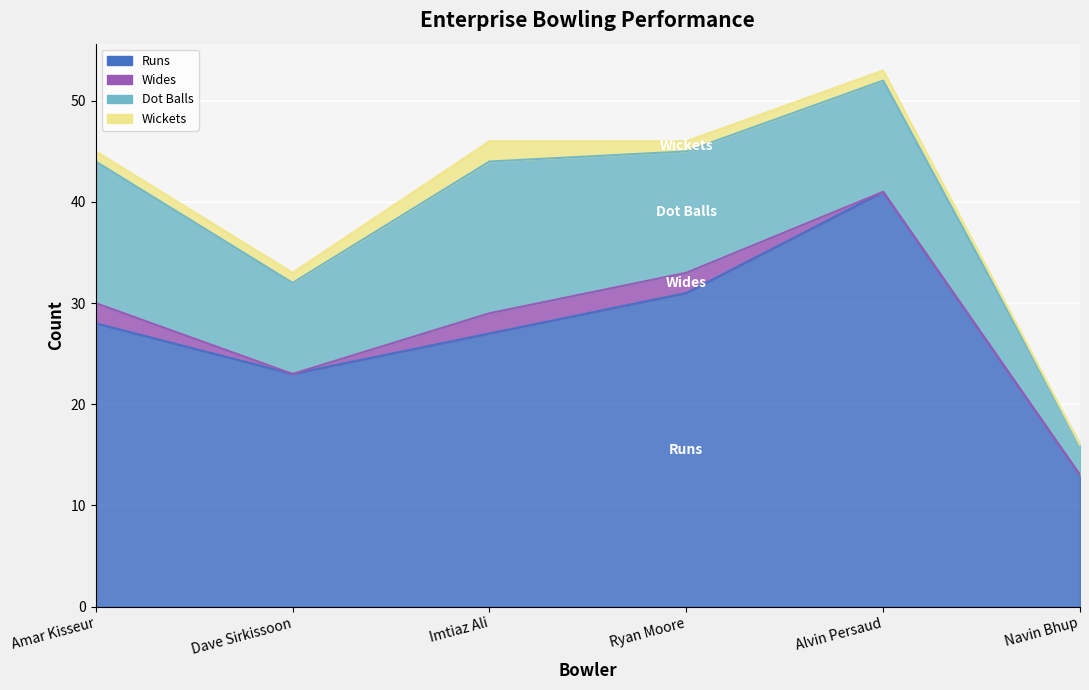

At how many categories does at least one series exceed 36?

1